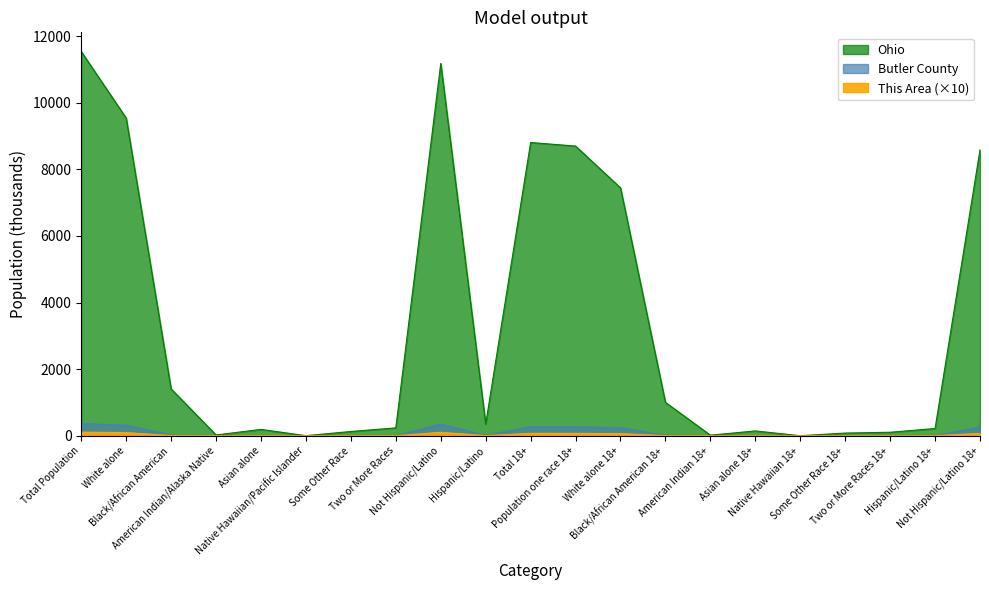

True or false: Butler County and Ohio cross at least once.

False